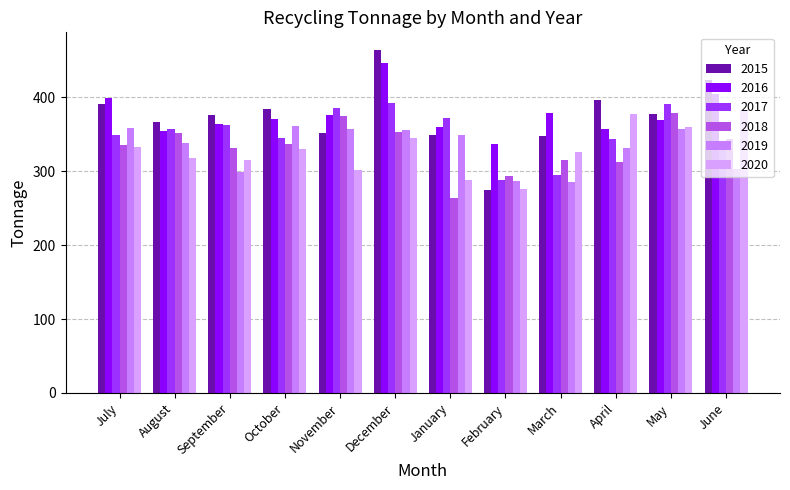

What is the value of the 2015 bar at the 5th from the left?

351.5